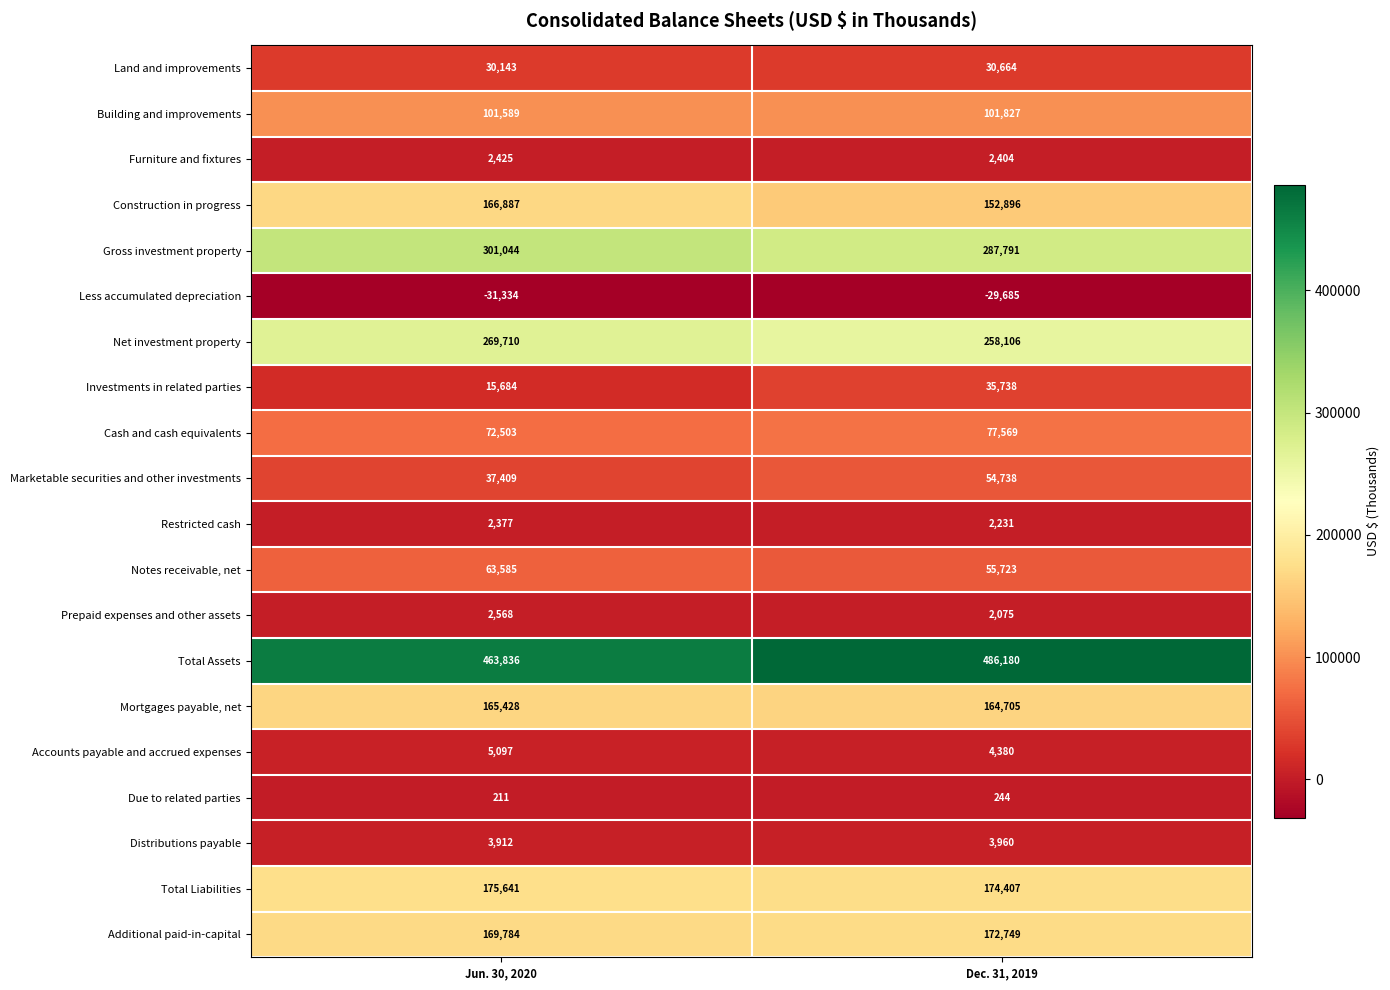

What is the difference between the Land and improvements values at Dec. 31, 2019 and Jun. 30, 2020?

521